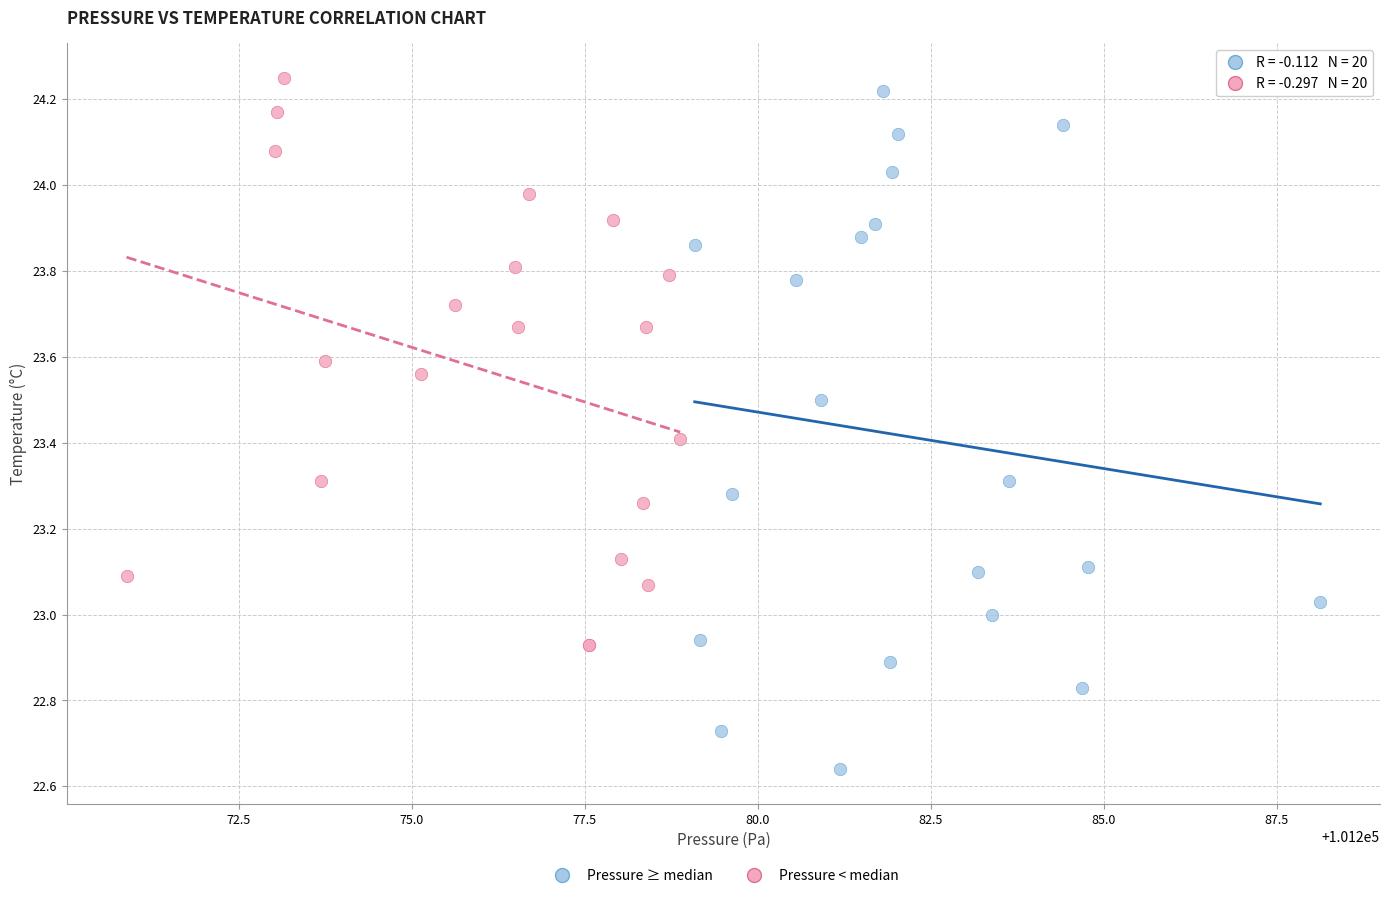

Which series has the largest Y range (max minus min)?

Pressure ≥ median